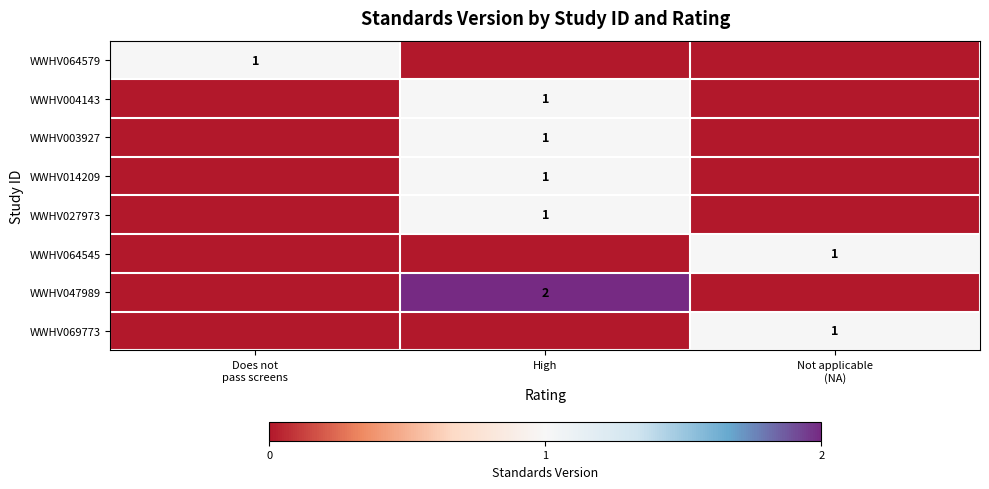

The value of WWHV047989 at High is 2. True or false?

True